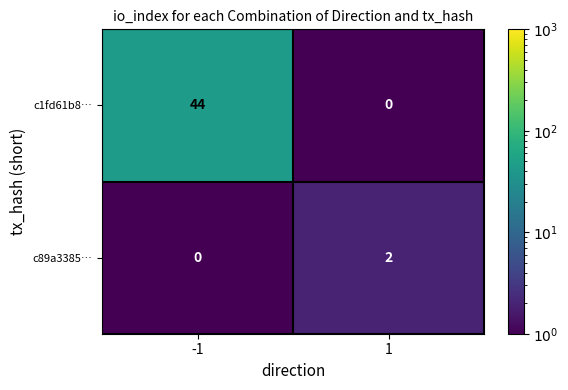

What is the maximum value shown in the chart?

44